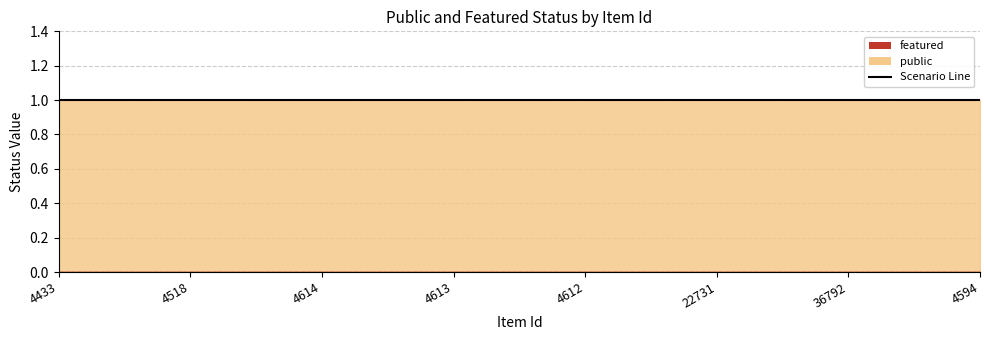

Rank the series at 4518 from lowest to highest value.

featured, public